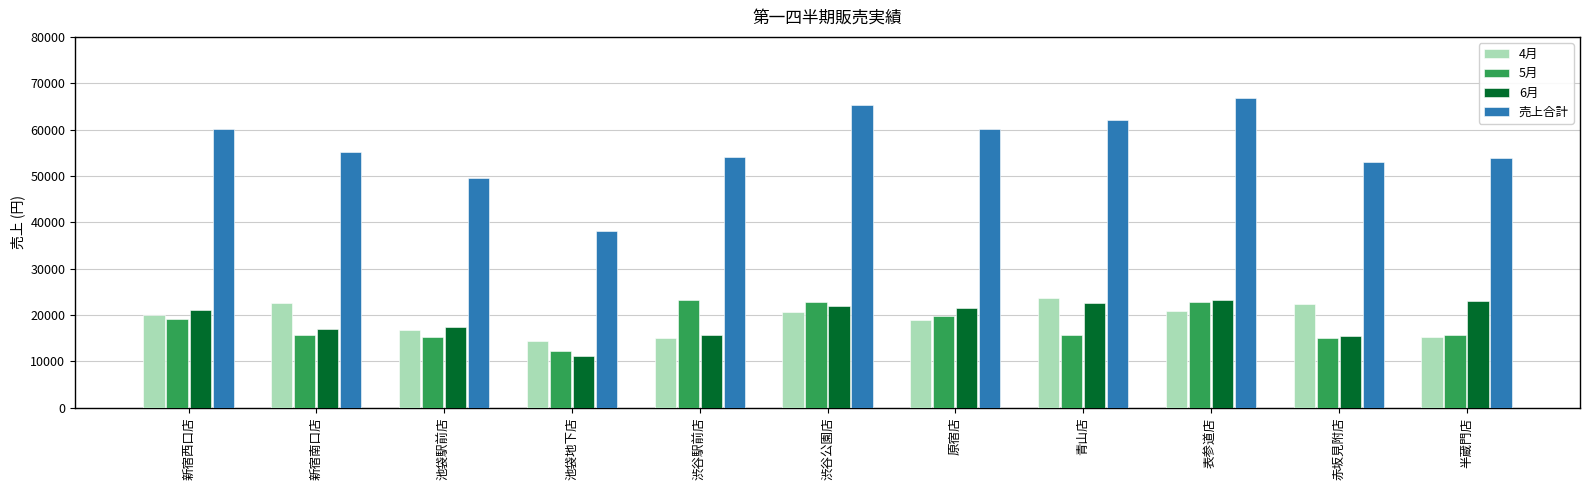

What is the value of the 5月 bar at the 5th from the left?

23339